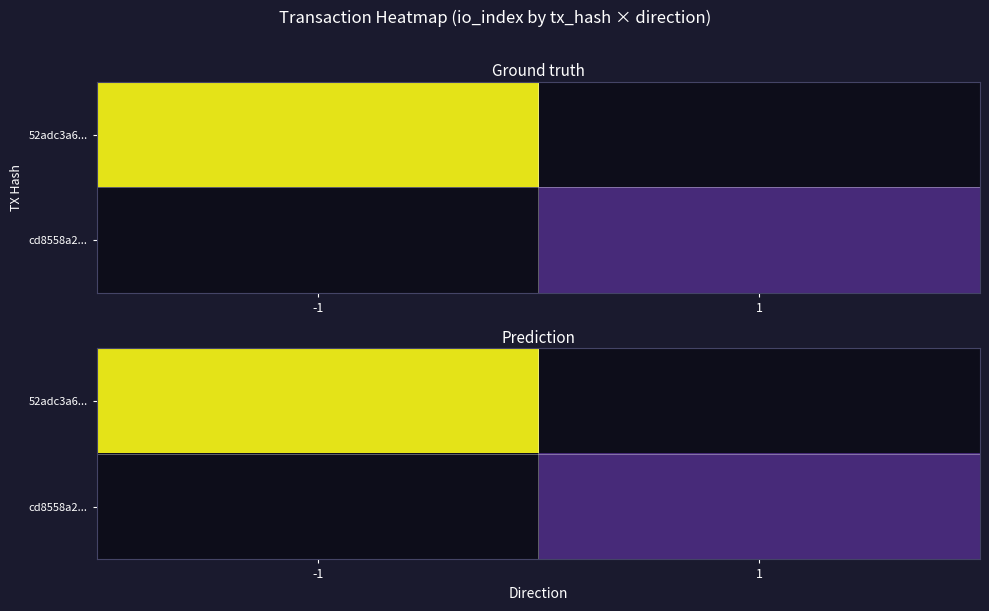

Is the value of 52adc3a6... at -1 greater than the value of cd8558a2... at 1?

Yes